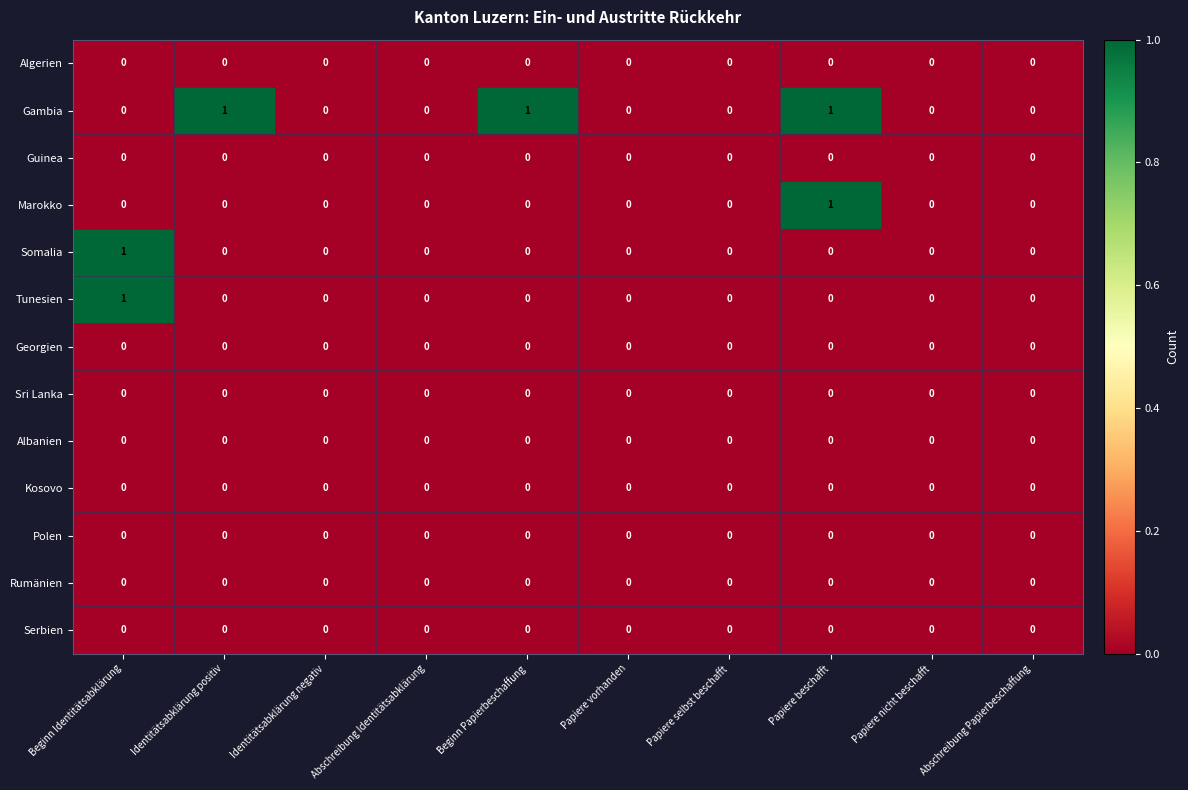

Which category has the highest value in the Somalia series?

Beginn Identitätsabklärung